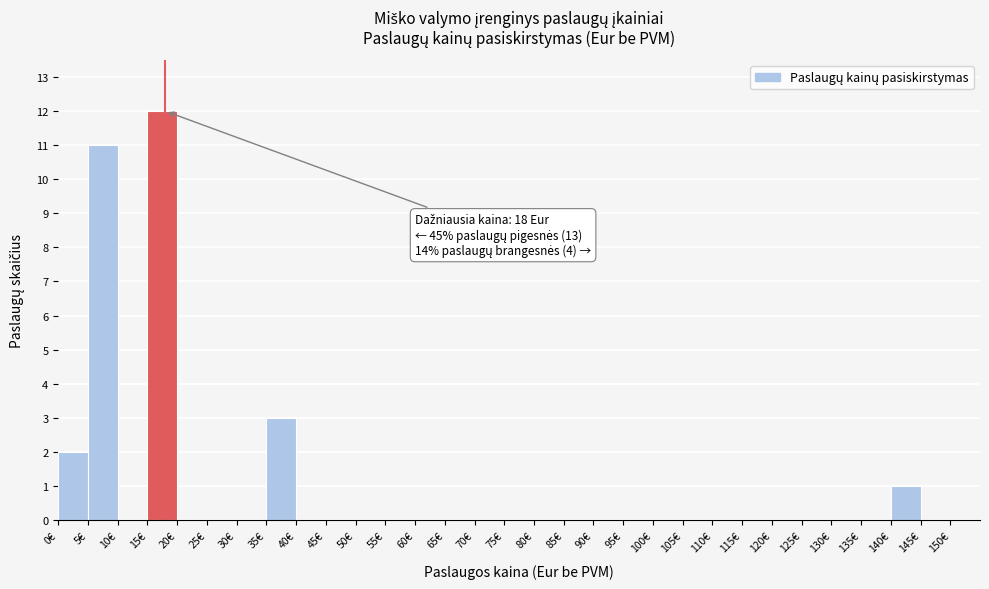

Over which range of the x-axis is the bar tallest?

15 to 20